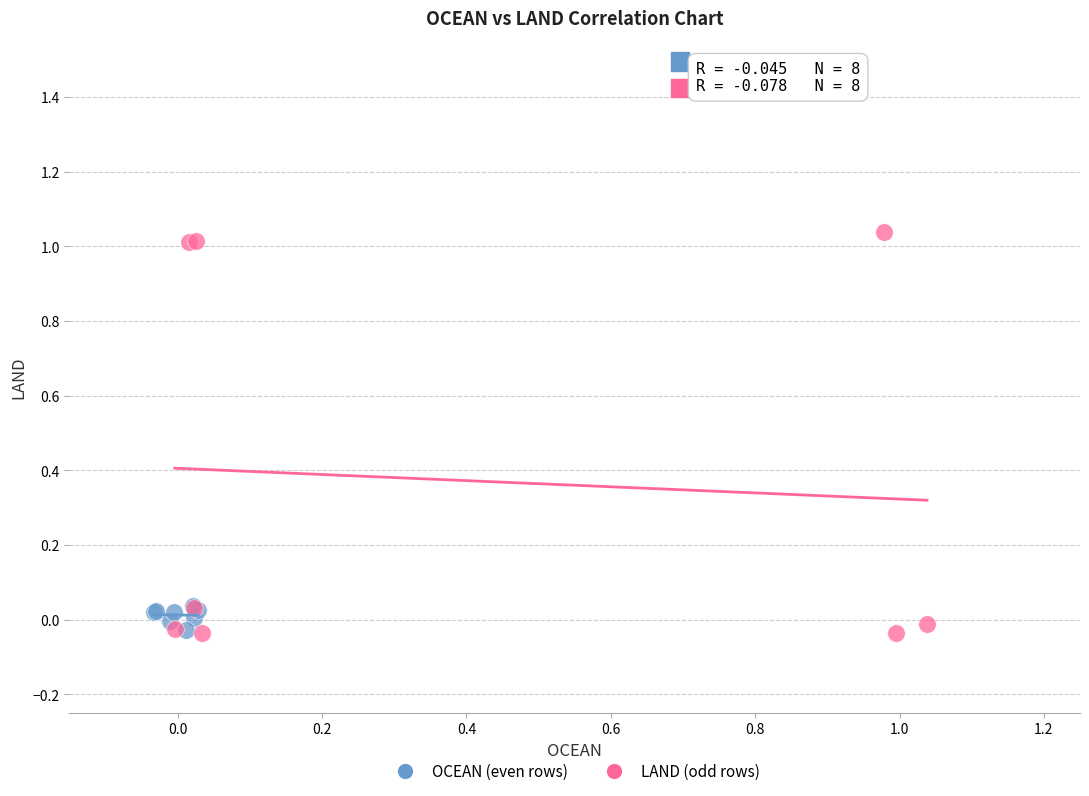

Which series reaches the maximum Y coordinate?

LAND (odd rows)